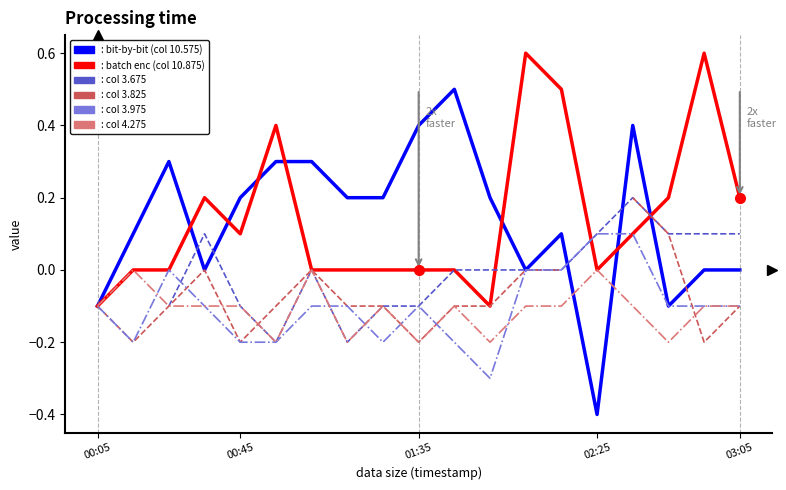

How many col 4.275 values are between 0 and 1?

3